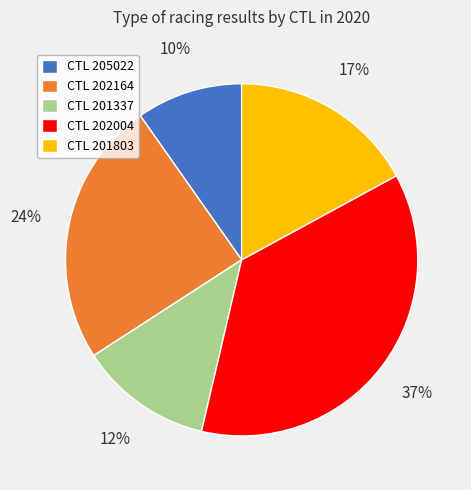

Which has a higher value, CTL 201337 or CTL 205022?

CTL 201337